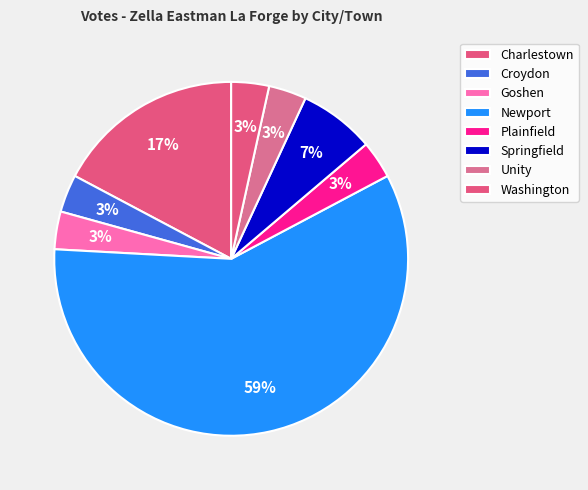

How many segments does this pie chart have?

8